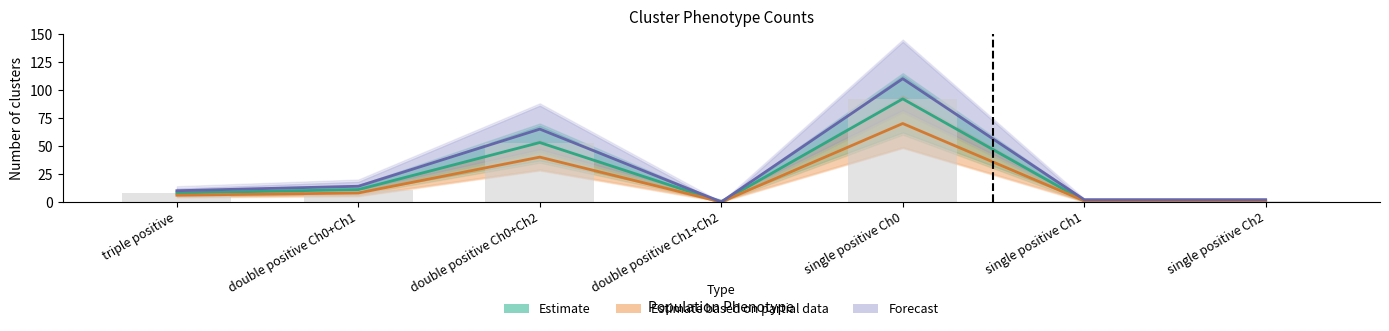

What are all the series names shown in the legend?

Estimate, Estimate based on partial data, Forecast